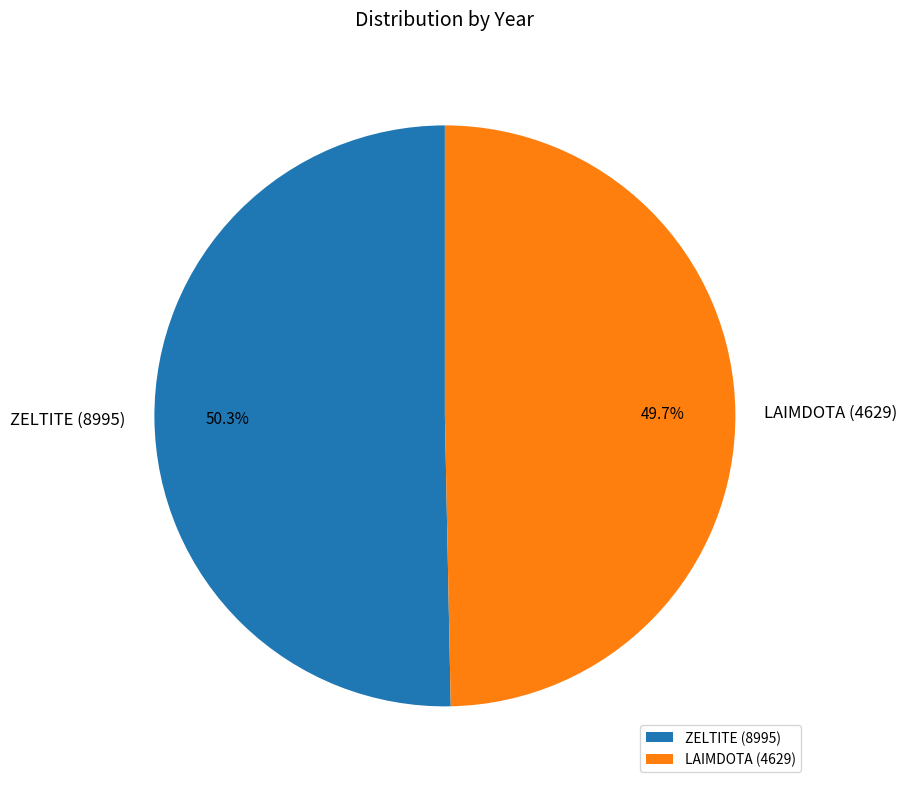

What is the largest slice in the pie chart?

ZELTITE (8995)